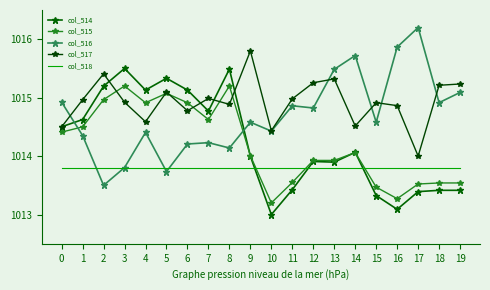

Which series has the largest range (max minus min)?

col_516